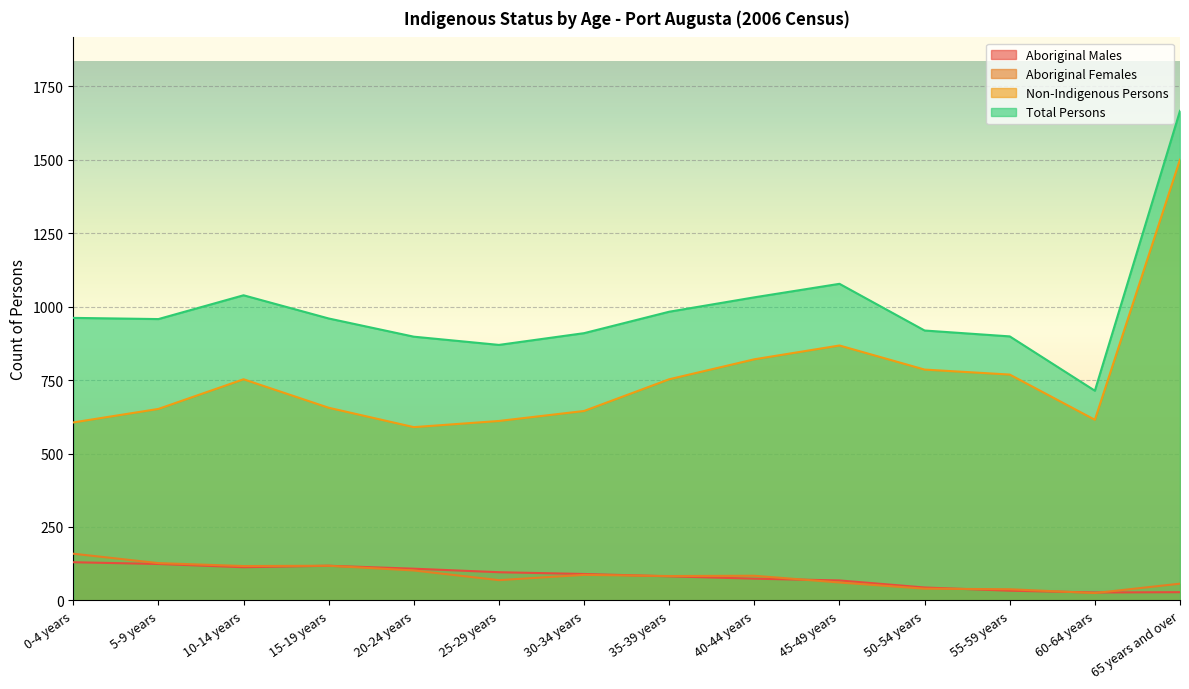

True or false: Total Persons and Non-Indigenous Persons intersect in this chart.

False